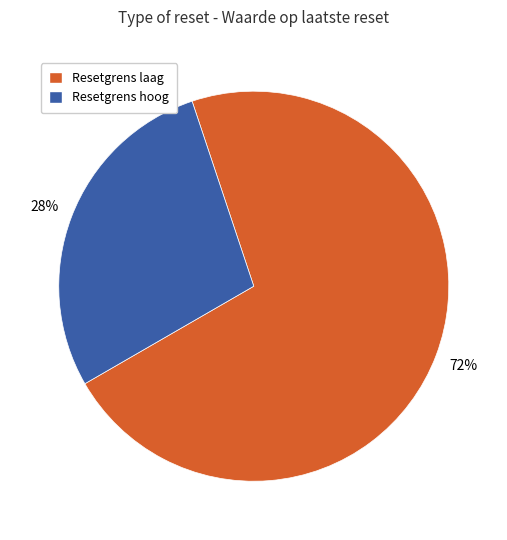

The Resetgrens laag slice represents 72% of the pie. True or false?

True